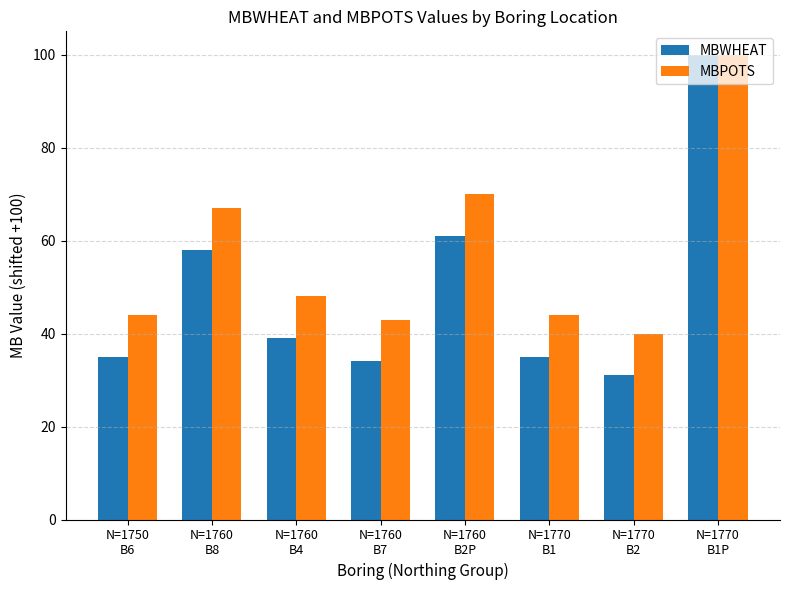

Which series has the largest range (max minus min)?

MBWHEAT